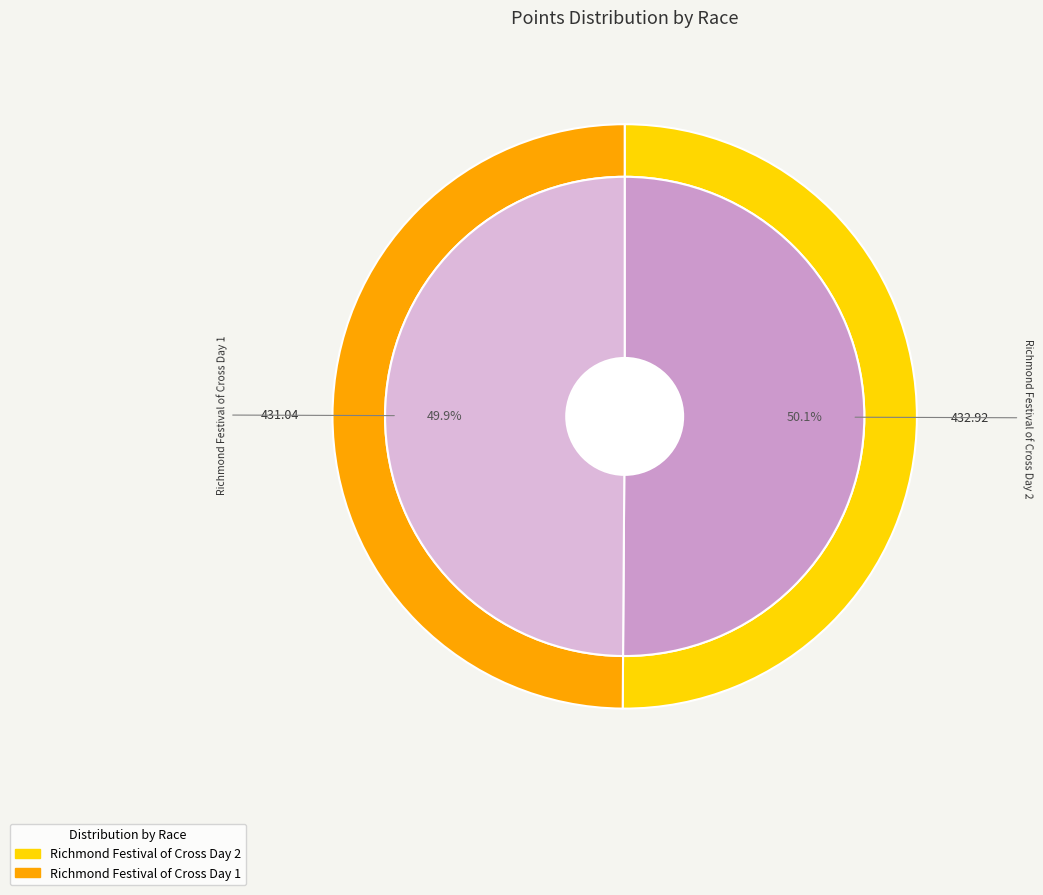

What percentage do Richmond Festival of Cross Day 2 and Richmond Festival of Cross Day 1 together represent?

100.0%